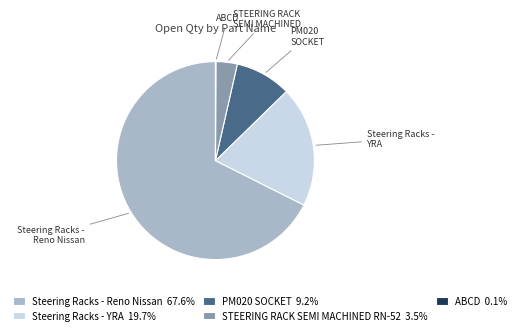

Does Steering Racks - Reno Nissan 67.6% represent more than half of the total?

Yes